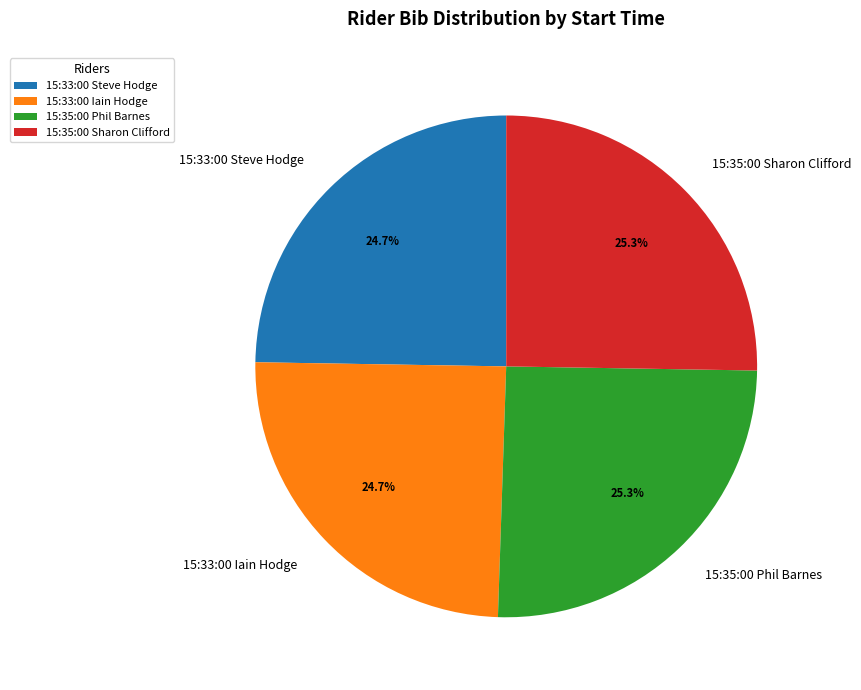

Is it true that 15:35:00 Sharon Clifford is 40% of the pie?

False